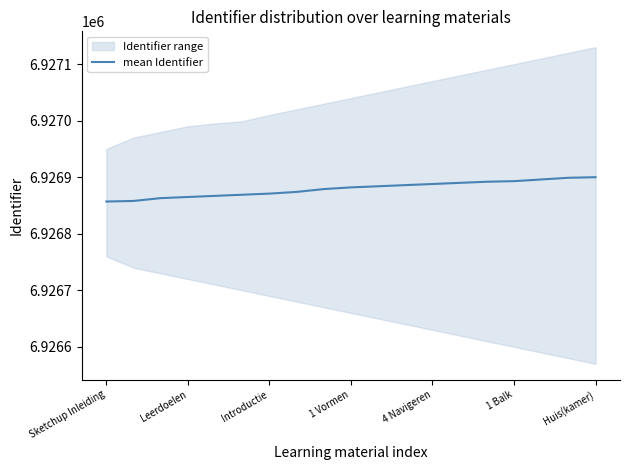

What is the difference between the maximum and second lowest values?

42